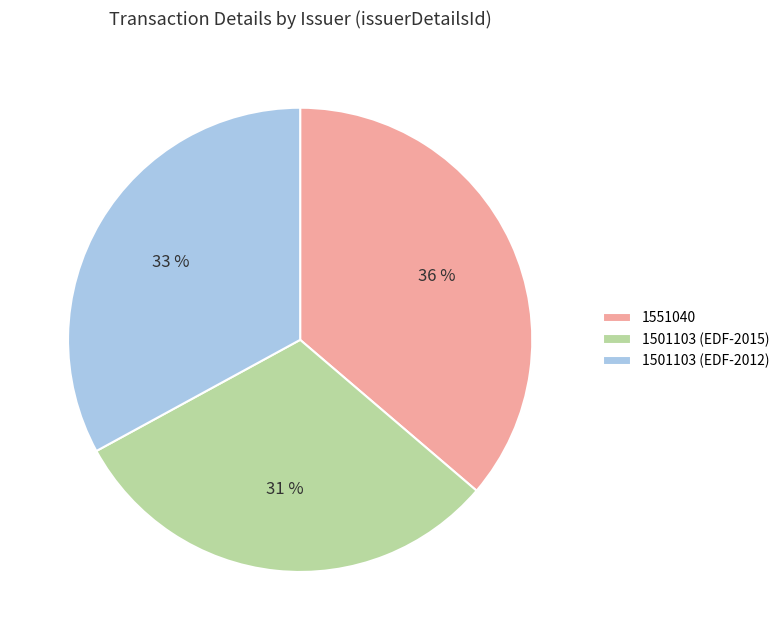

Is there any slice that represents more than half of the pie?

No